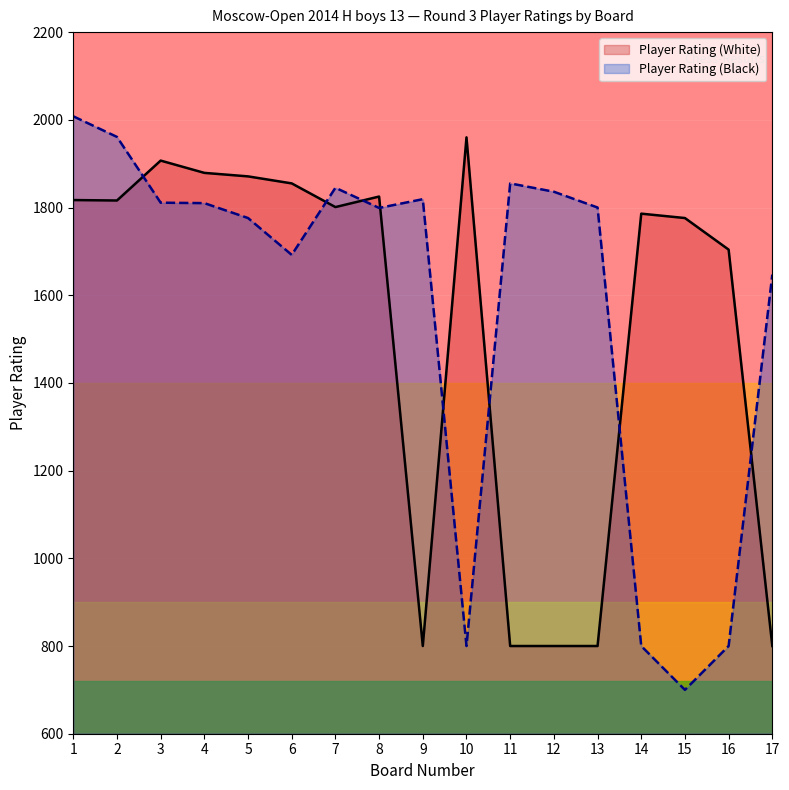

How many data points in Player Rating (Black) are above 1800?

8